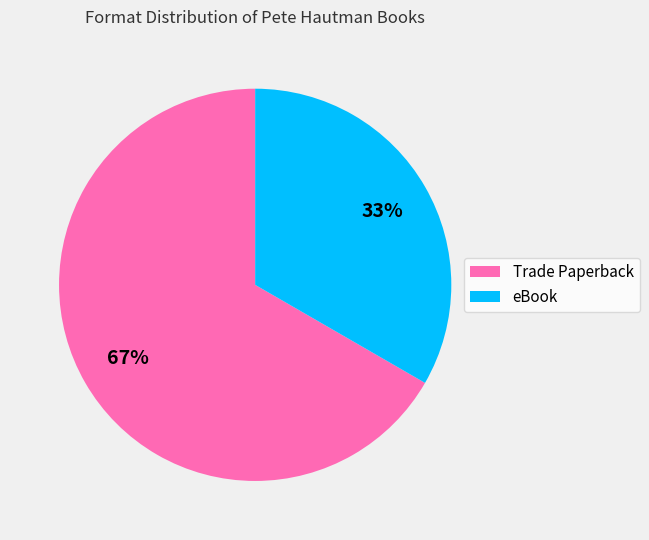

The eBook slice represents 33% of the pie. True or false?

True